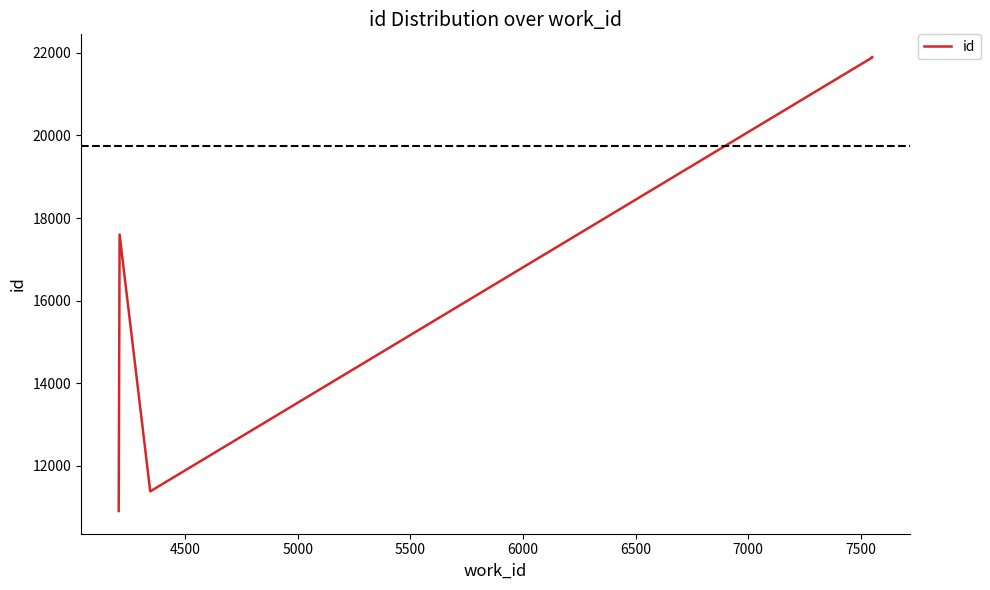

What is the difference between the maximum and second lowest values?

10520